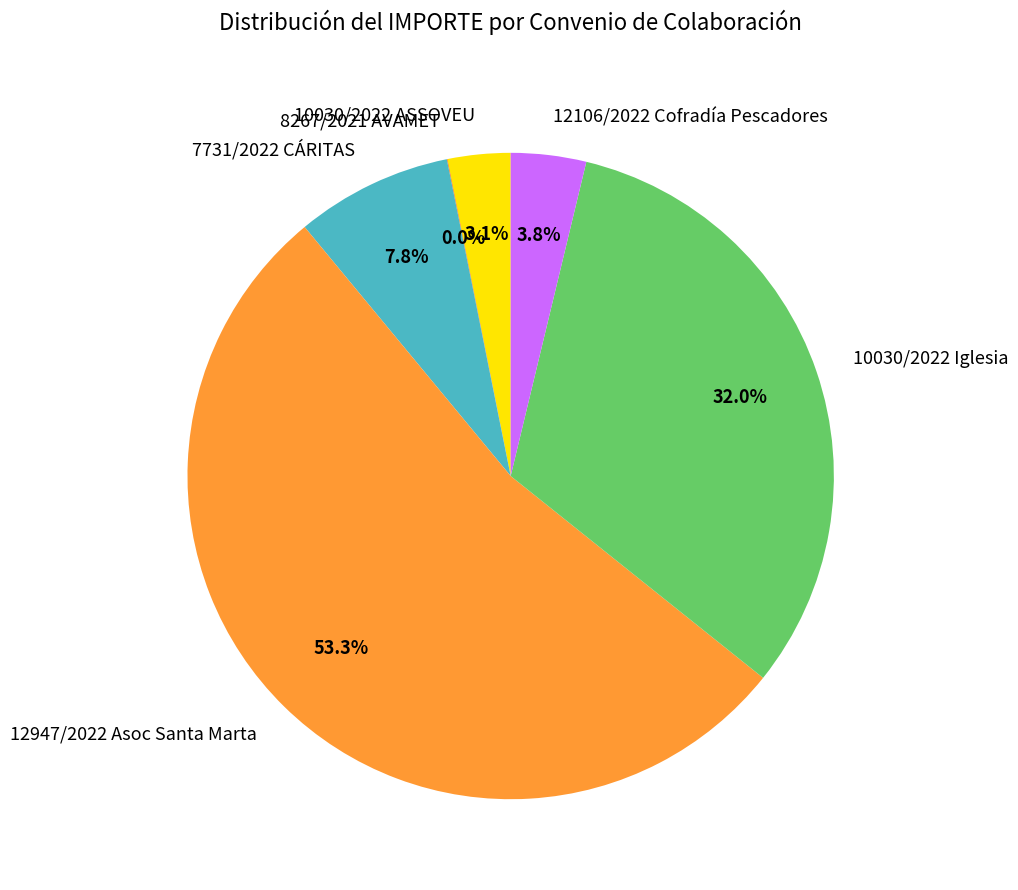

Which category has the biggest portion of the pie?

12947/2022 Asoc Santa Marta